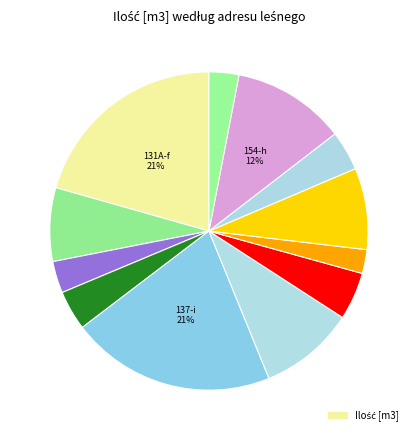

How many segments does this pie chart have?

12